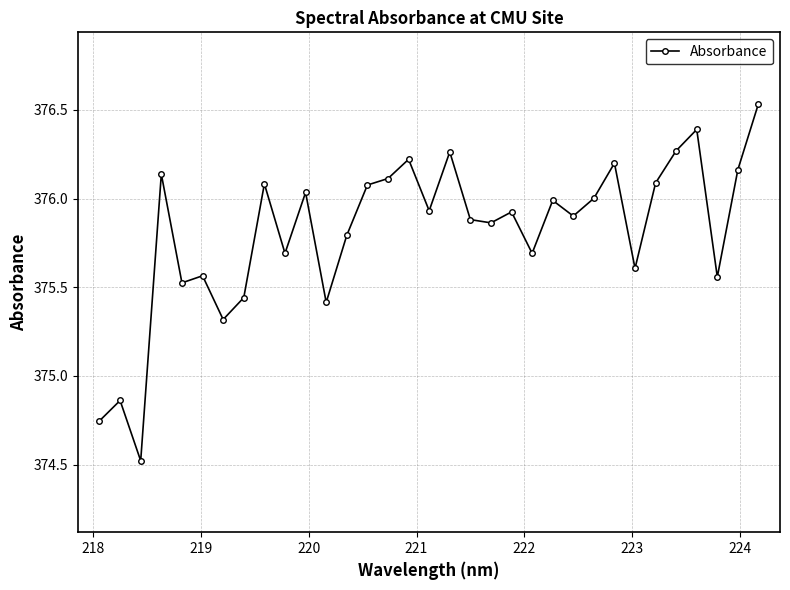

What is the difference between the maximum and second lowest values?

1.8